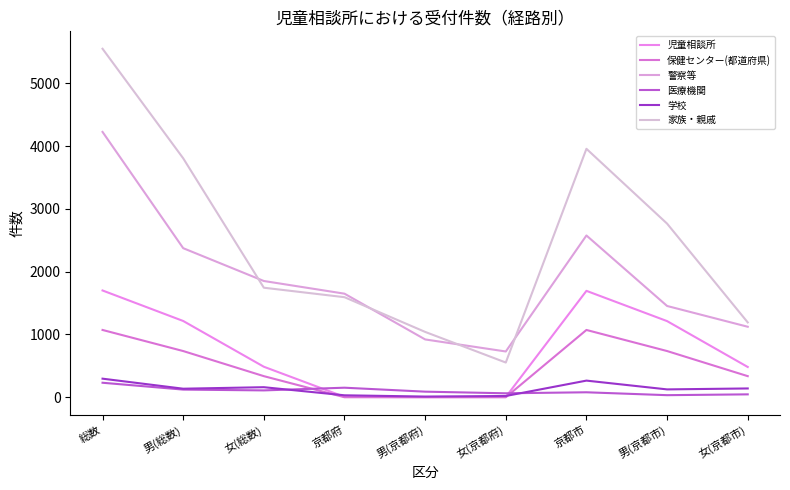

How many intersections are there between 学校 and 児童相談所?

2